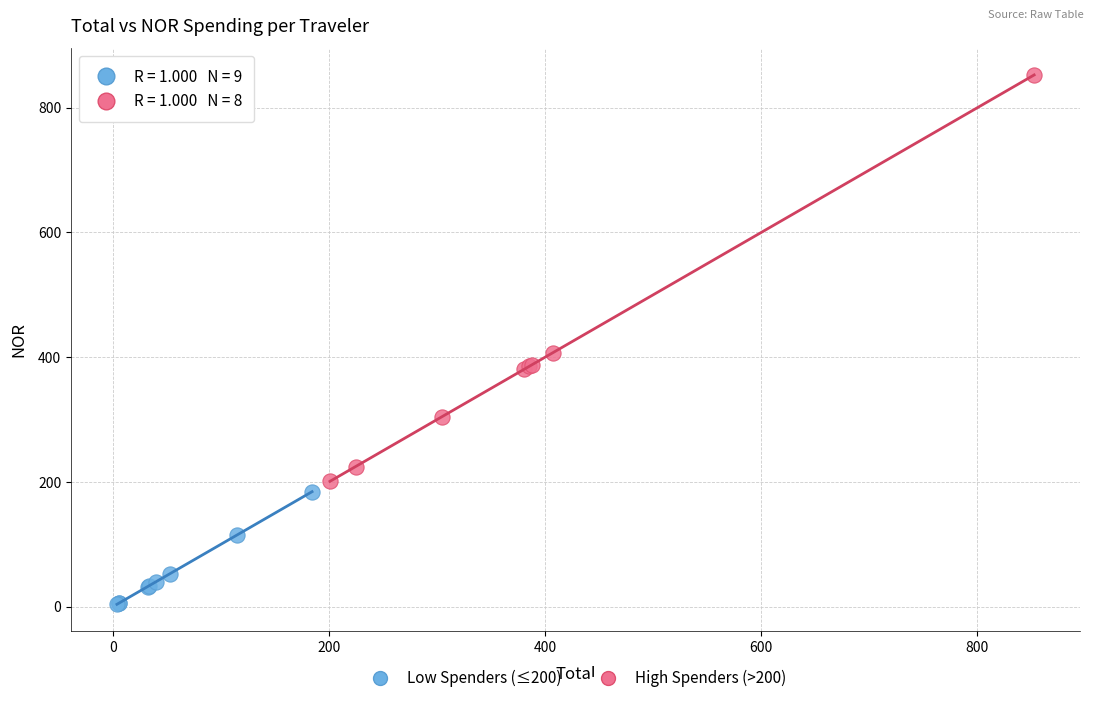

Which series reaches the maximum Y coordinate?

High Spenders (>200)